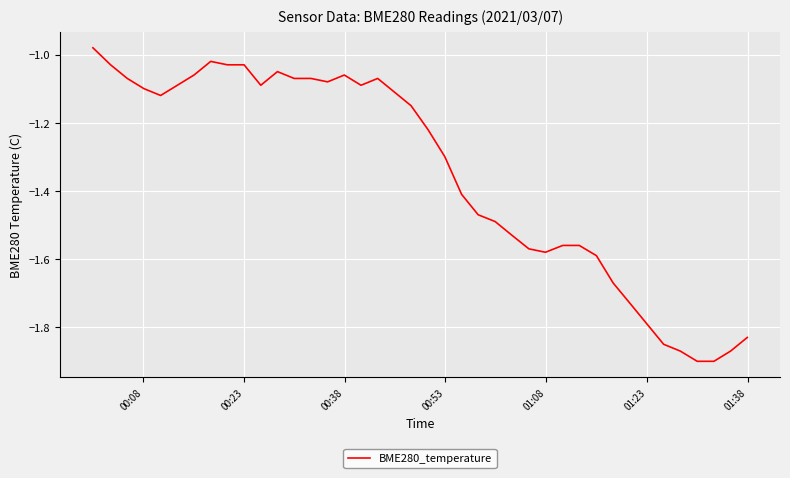

How many distinct data groups are displayed?

1